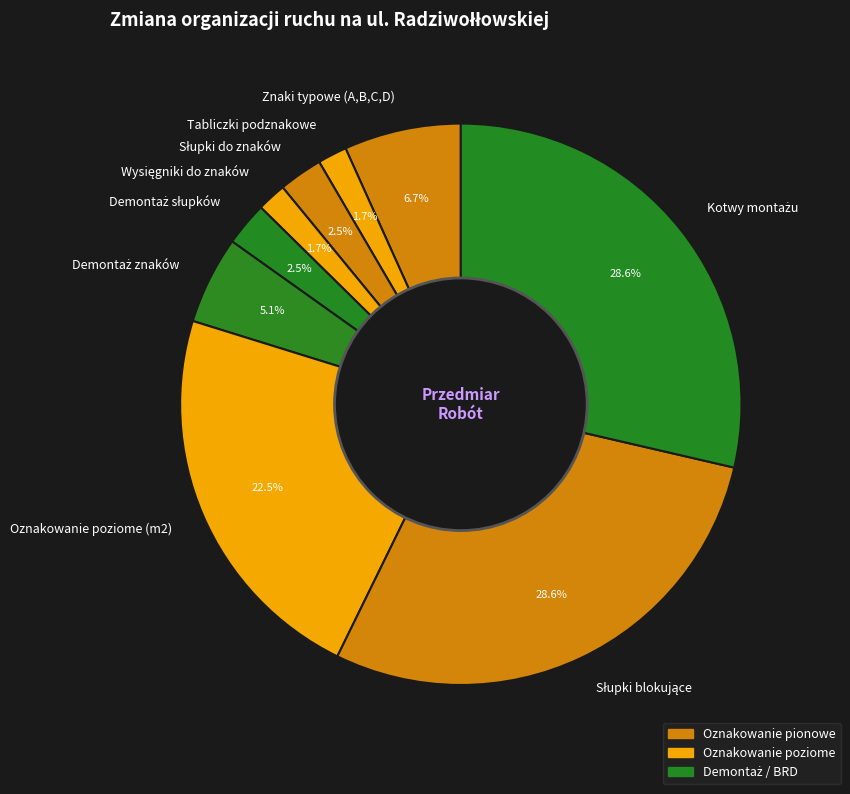

How many segments does this pie chart have?

9